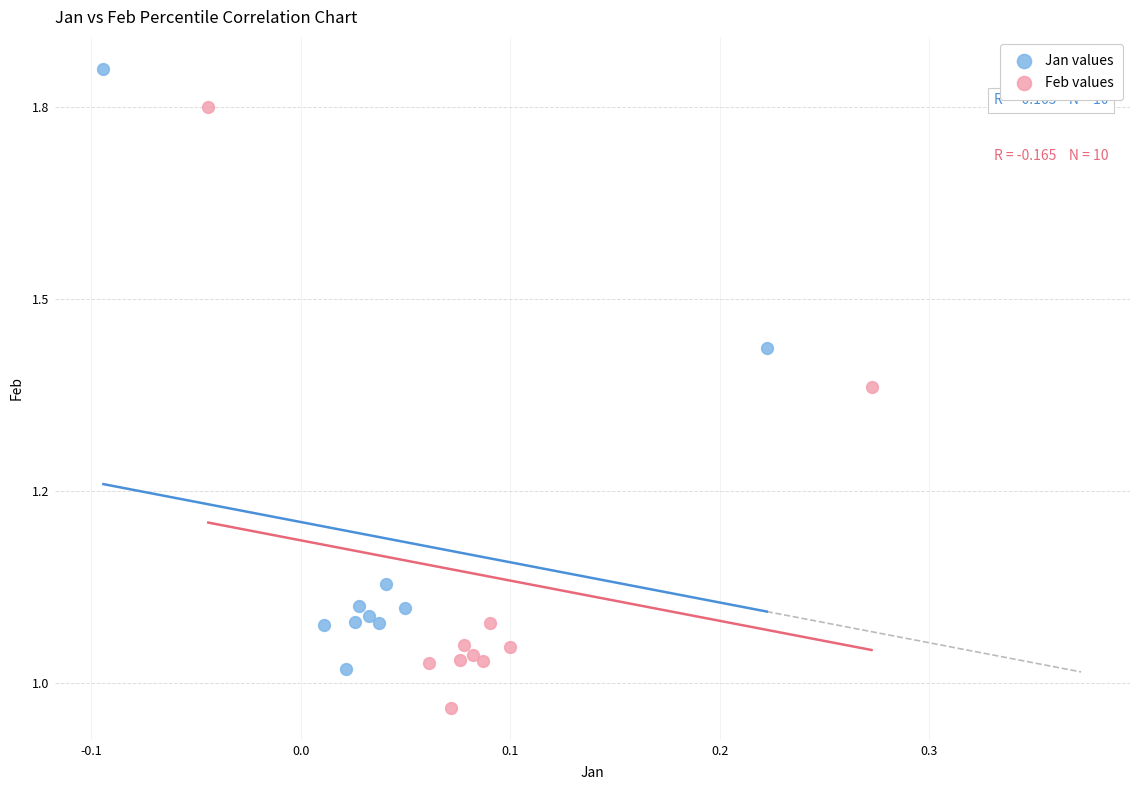

What are all the series names shown in the legend?

Jan values, Feb values